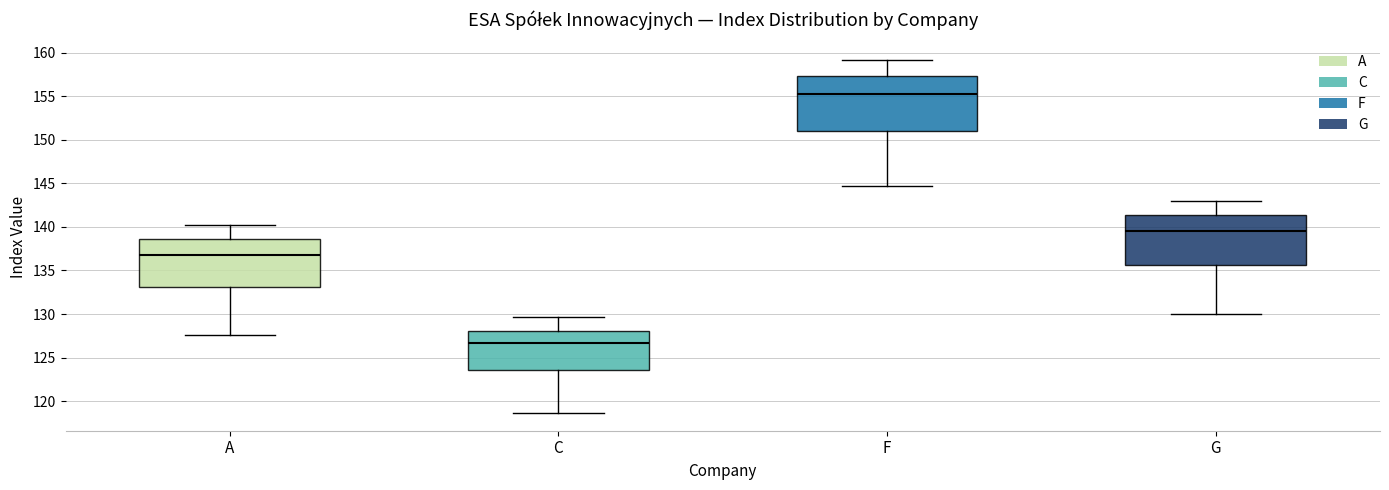

Which box's median line is the highest?

F